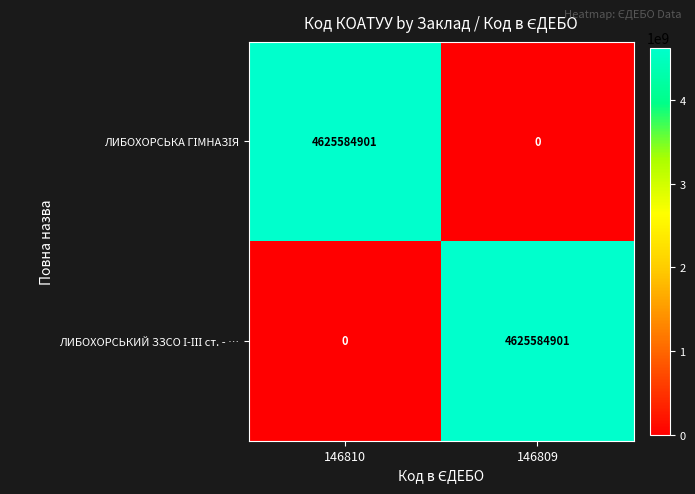

What is the spread (max minus min) of values at 146809?

4625584901